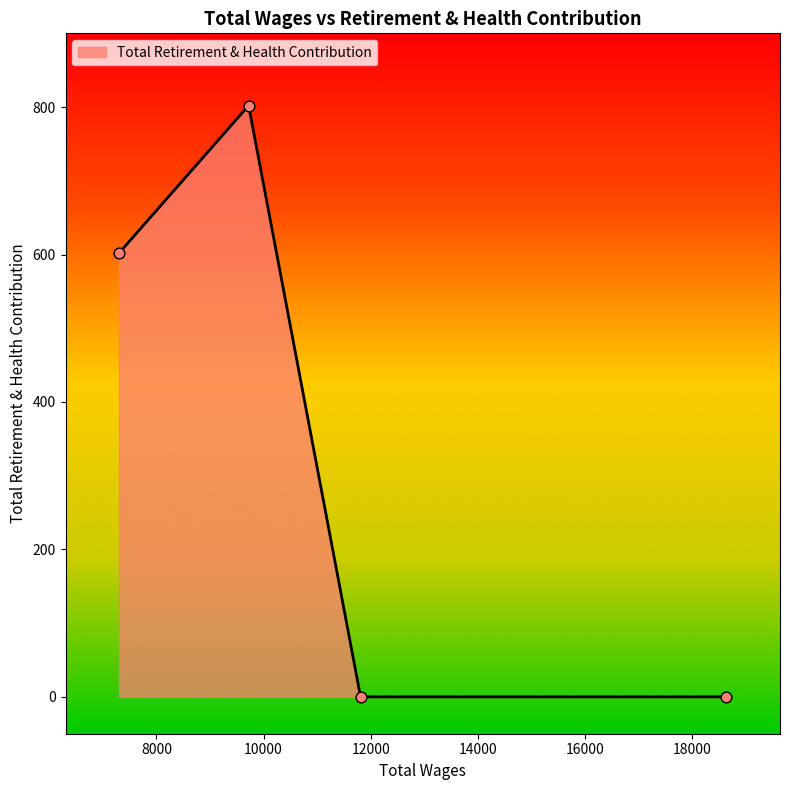

What is the maximum value shown in the chart?

802